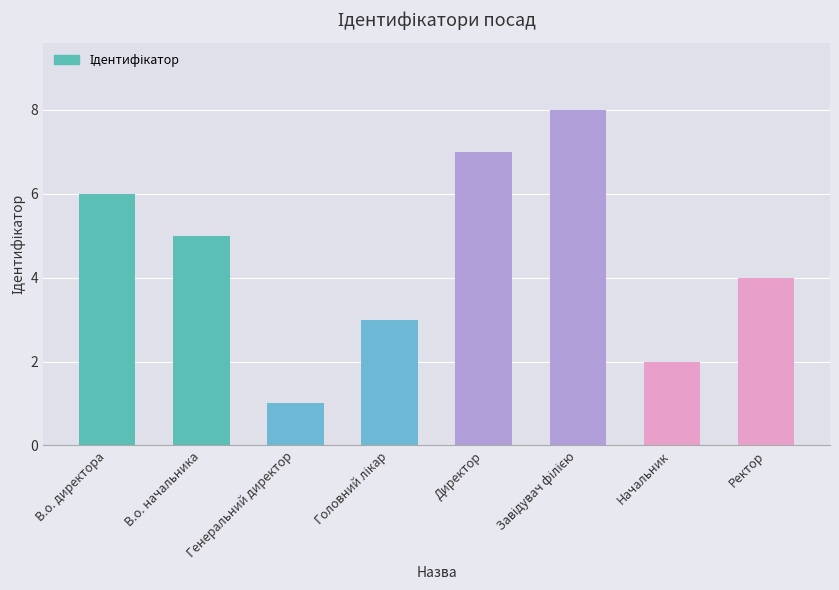

What is the label of the 4th bar from the right?

Директор